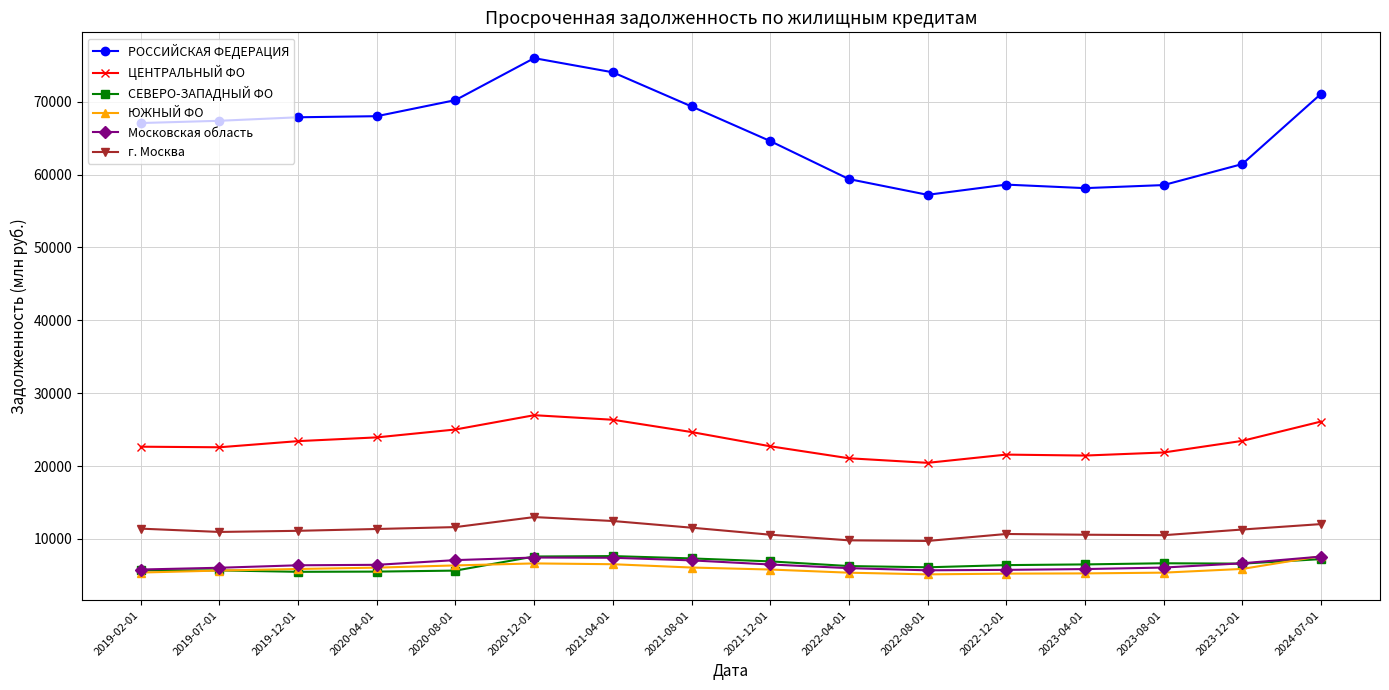

How many categories are shown in the chart?

16